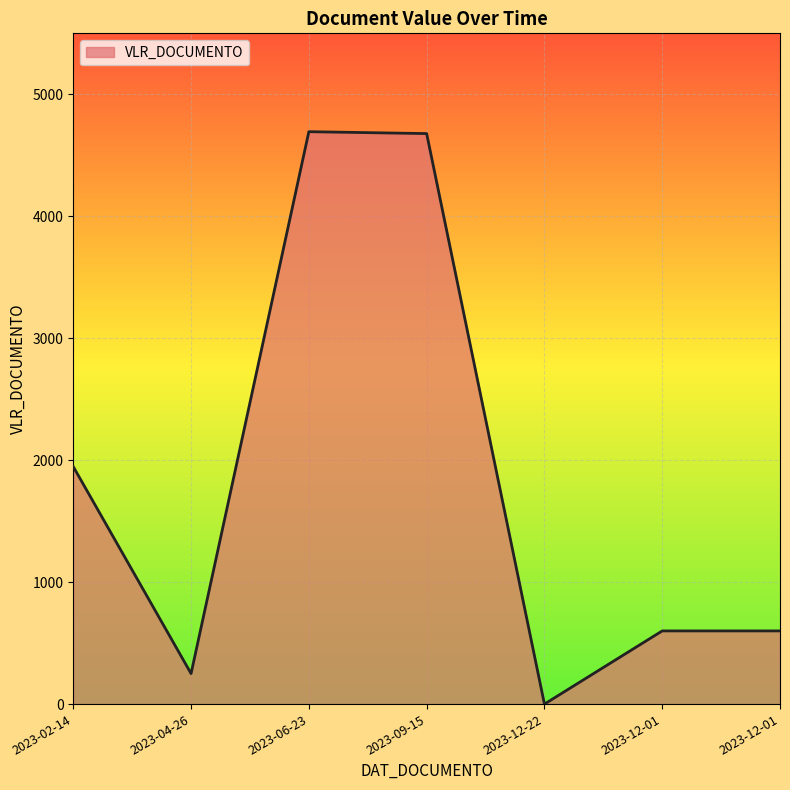

What is the sum of all values?

12768.5